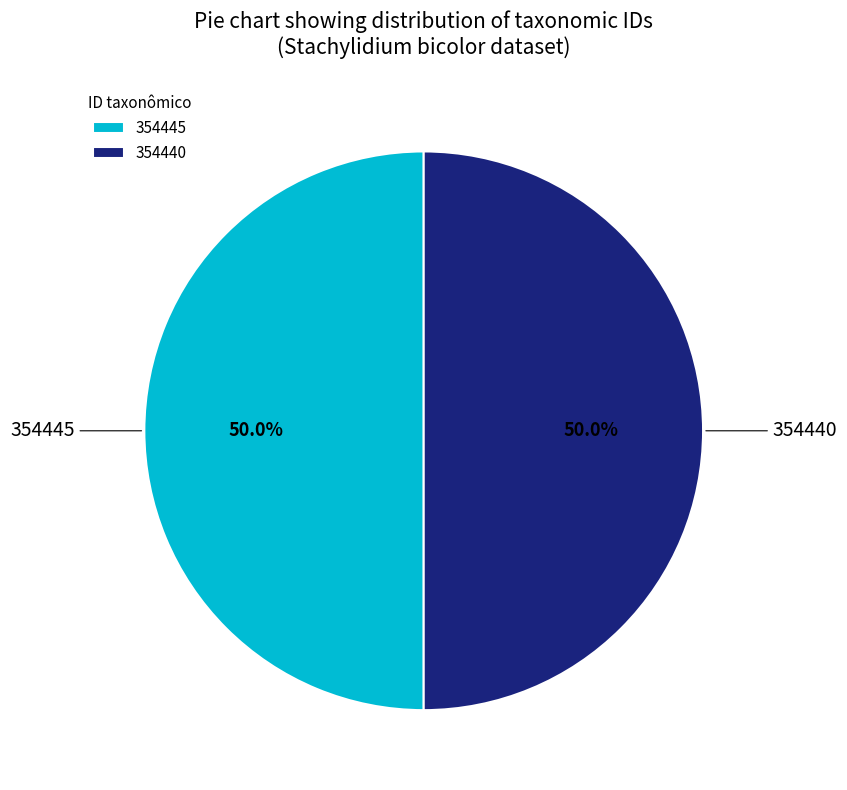

What is the ratio of the value at 354440 to the value at 354445?

1.0